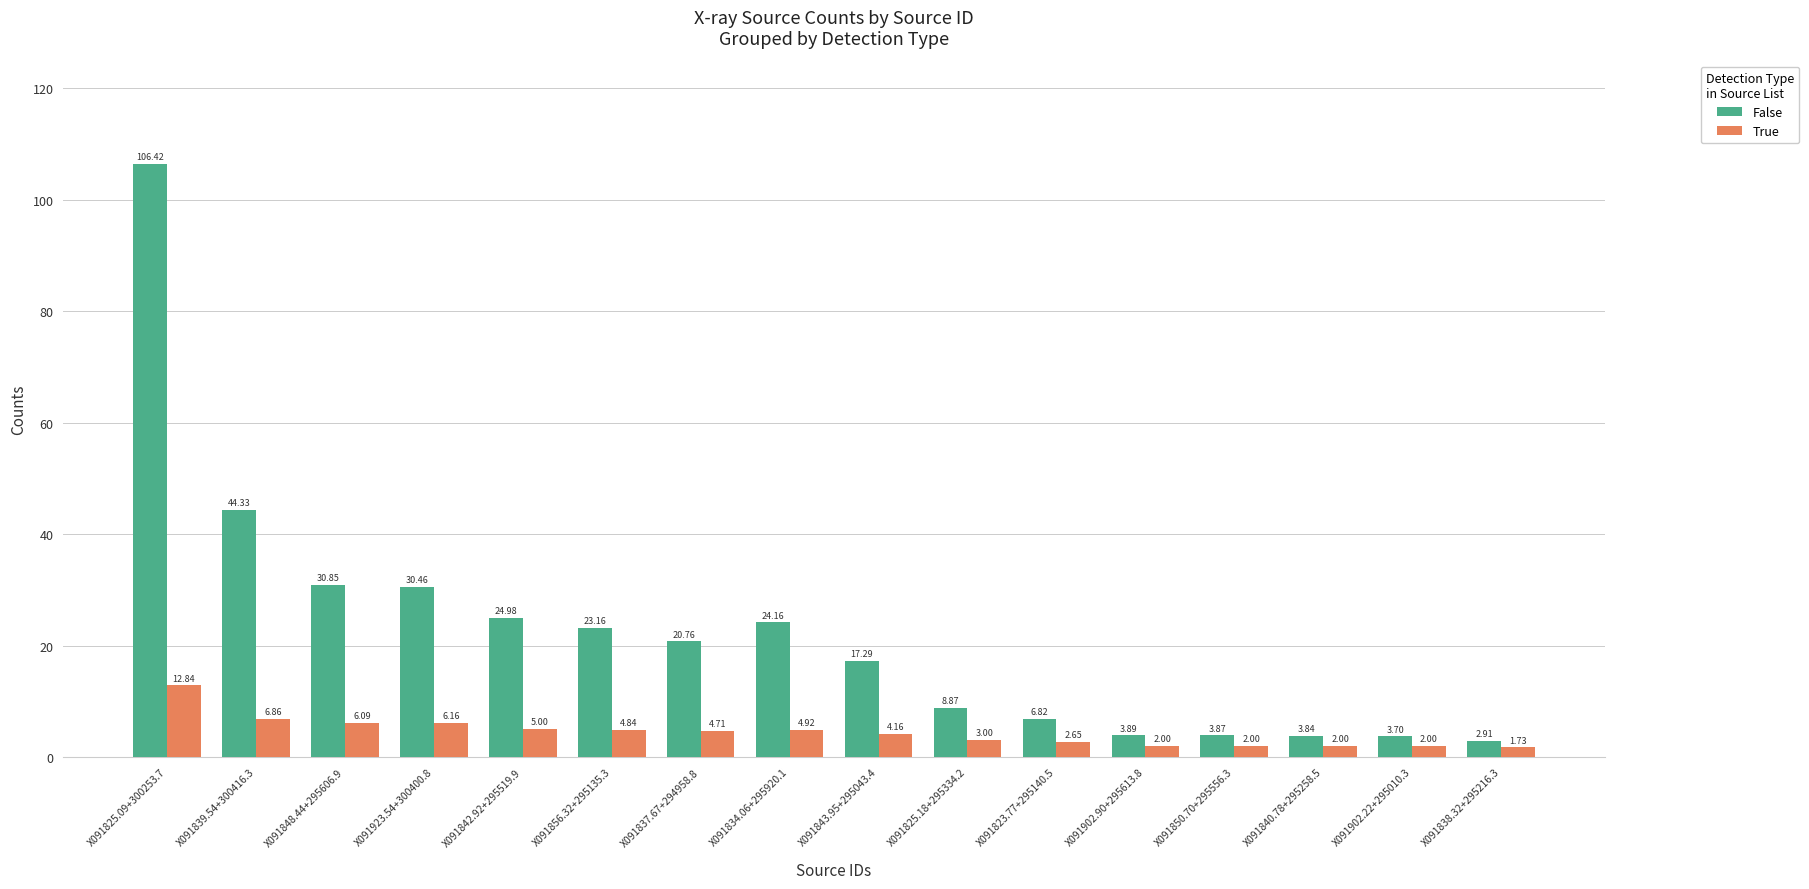

Is the value of True at X091843.95+295043.4 greater than the value of False at X091837.67+294958.8?

No